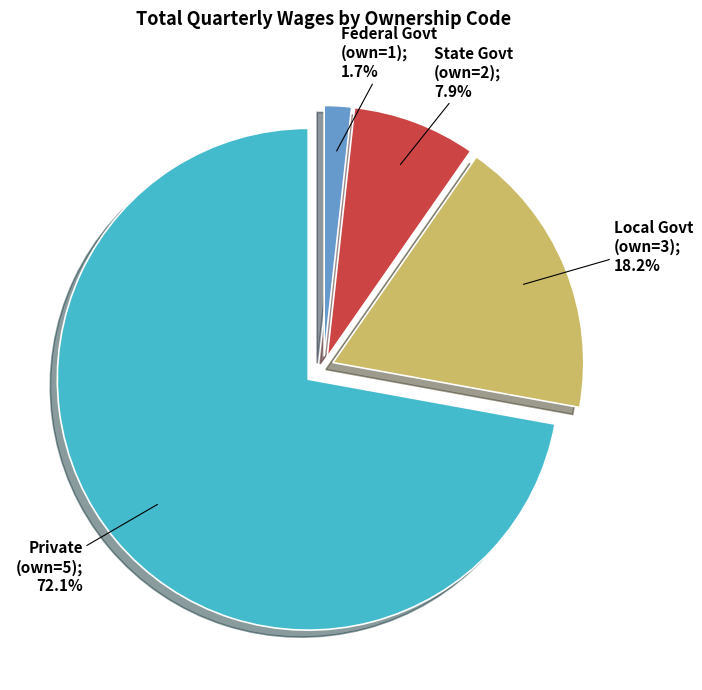

Is there any slice that represents more than half of the pie?

Yes